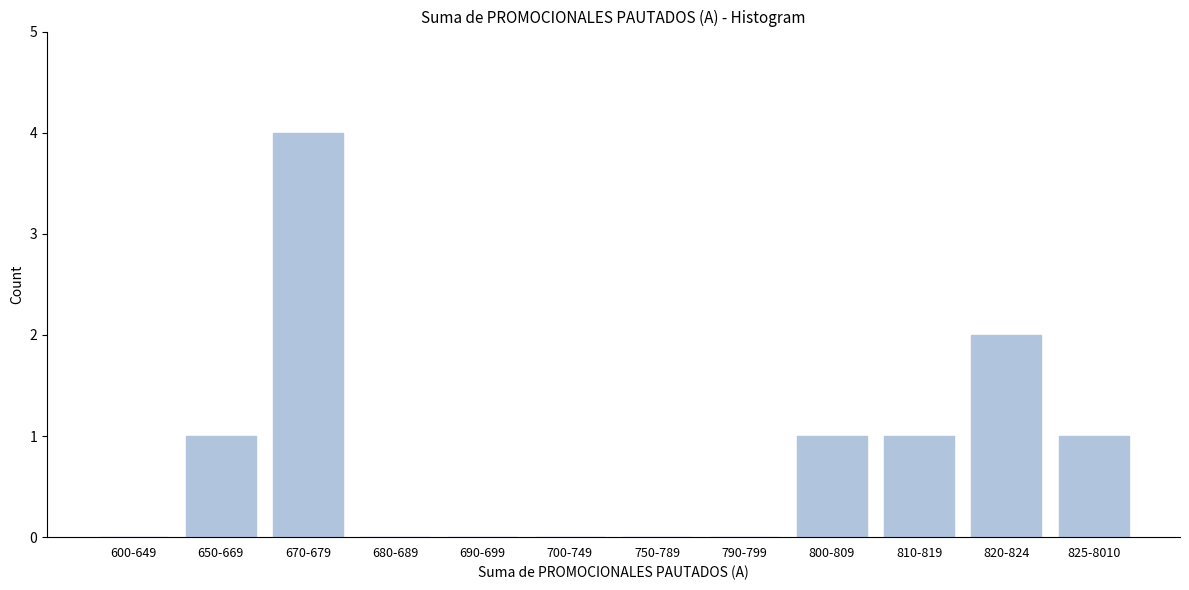

Reading left to right, extract all data points from this chart.

600-649=0	650-669=1	670-679=4	680-689=0	690-699=0	700-749=0	750-789=0	790-799=0	800-809=1	810-819=1	820-824=2	825-8010=1